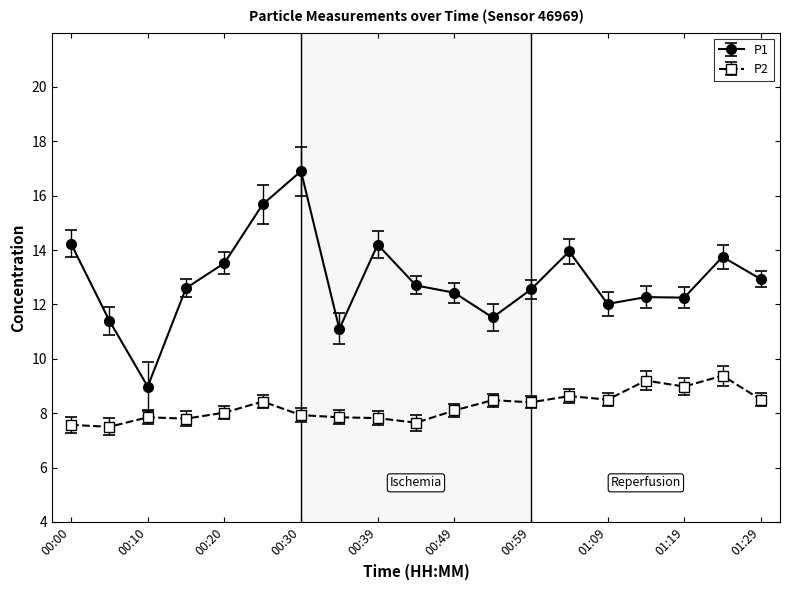

What is the minimum value for P2?

7.5